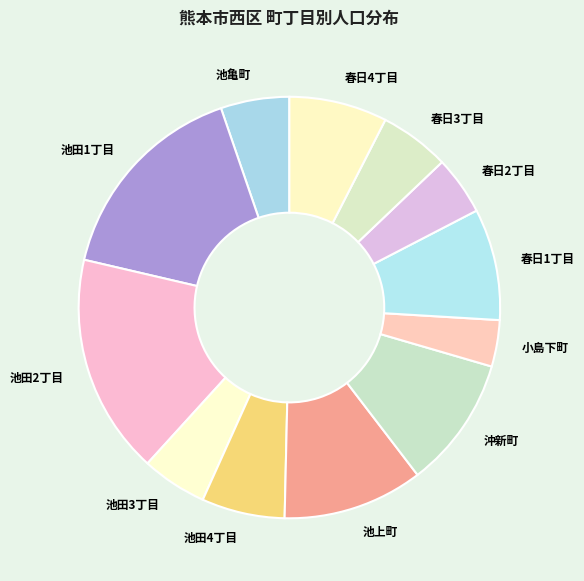

Which slice is the smallest?

小島下町